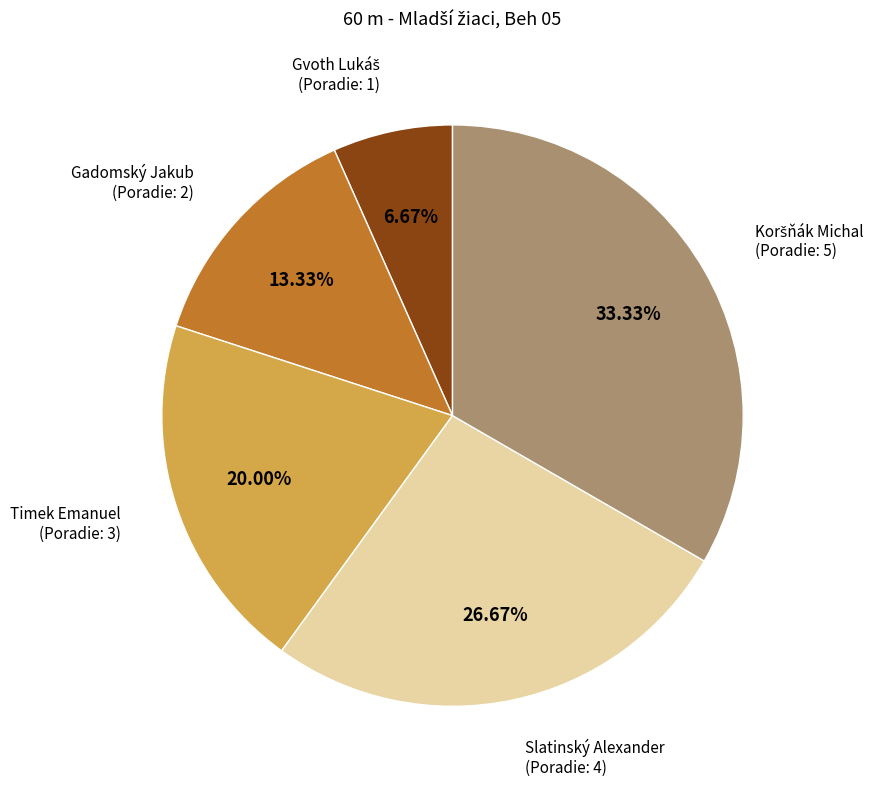

Is there a majority slice in this chart?

No